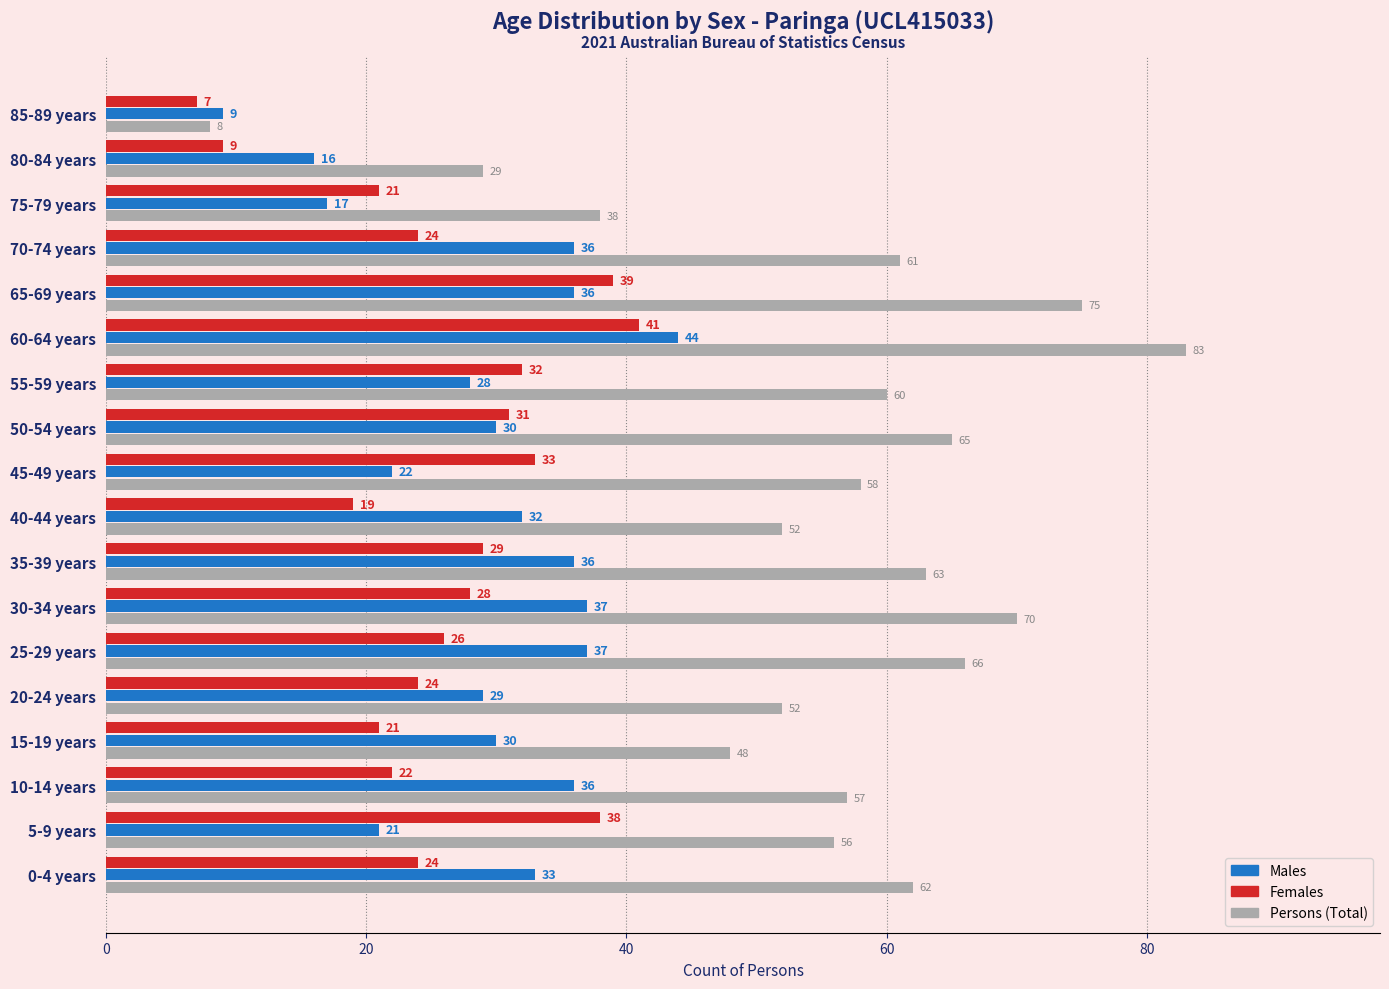

At which category does the chart reach its minimum across all series?

85-89 years